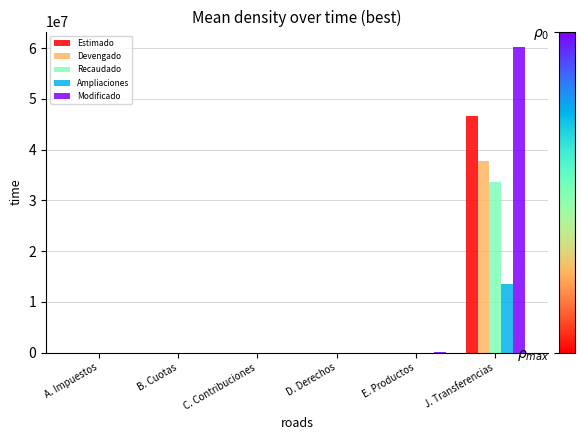

Is it true that Ampliaciones equals 0.0 at D. Derechos?

True